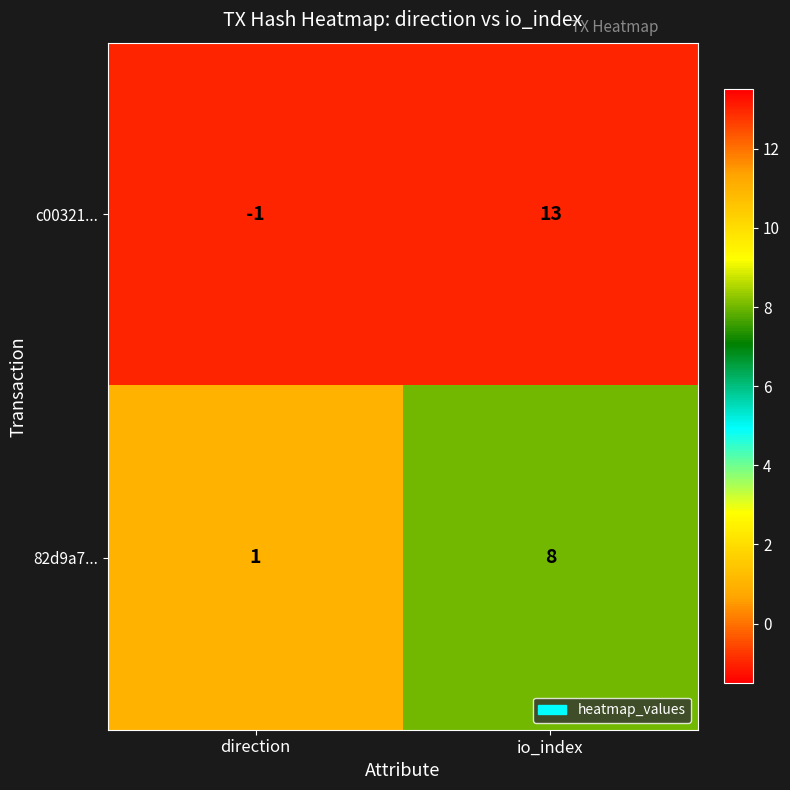

Which label corresponds to the smallest value in the chart?

direction